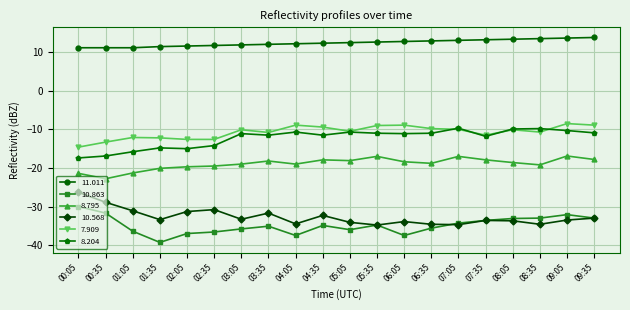

Is it true that 11.011 equals 12.2 at 04:05?

True